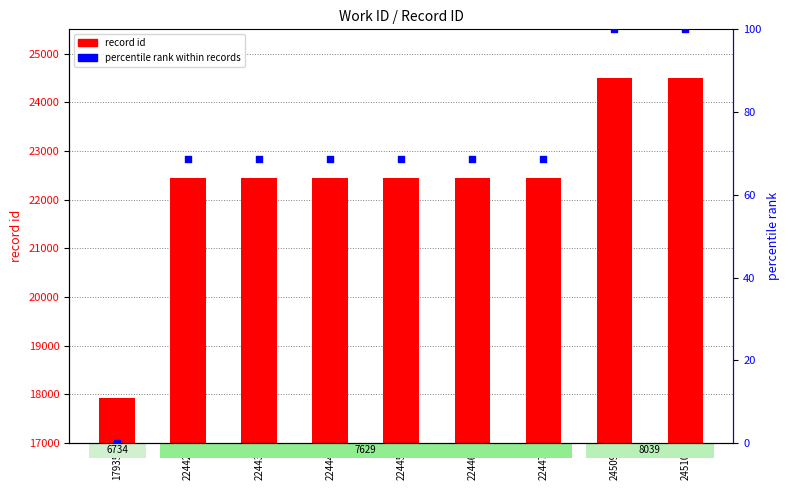

What are all the series names shown in the legend?

record id, percentile rank within records